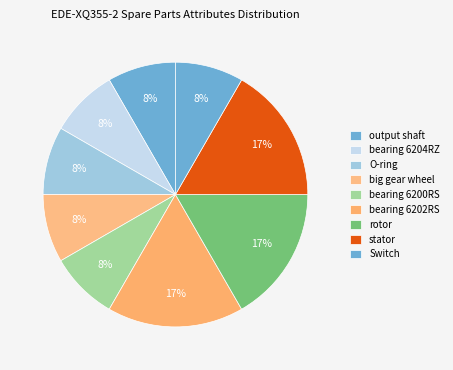

The bearing 6200RS slice represents 20% of the pie. True or false?

False